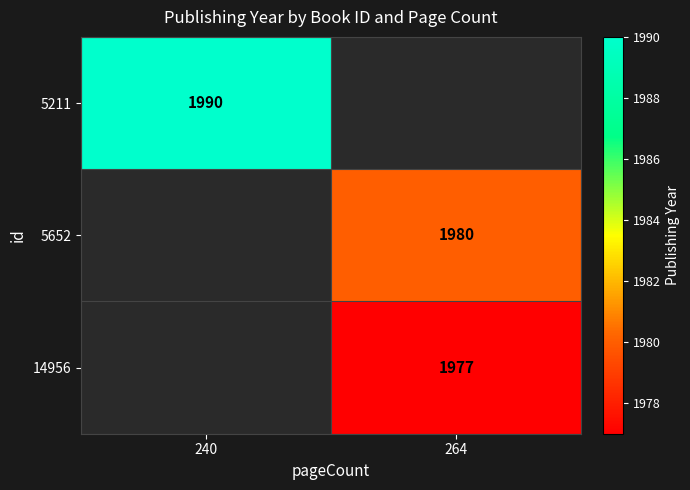

Between 240 and 264, which is larger?

264